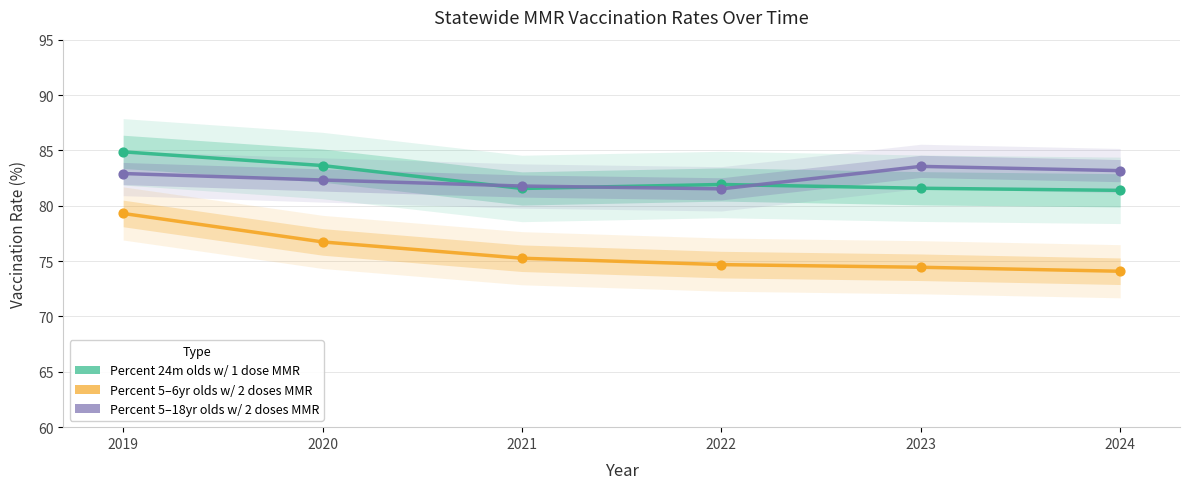

Which series contains the lowest Y value?

Percent 5-6 year olds with 2 doses of MMR